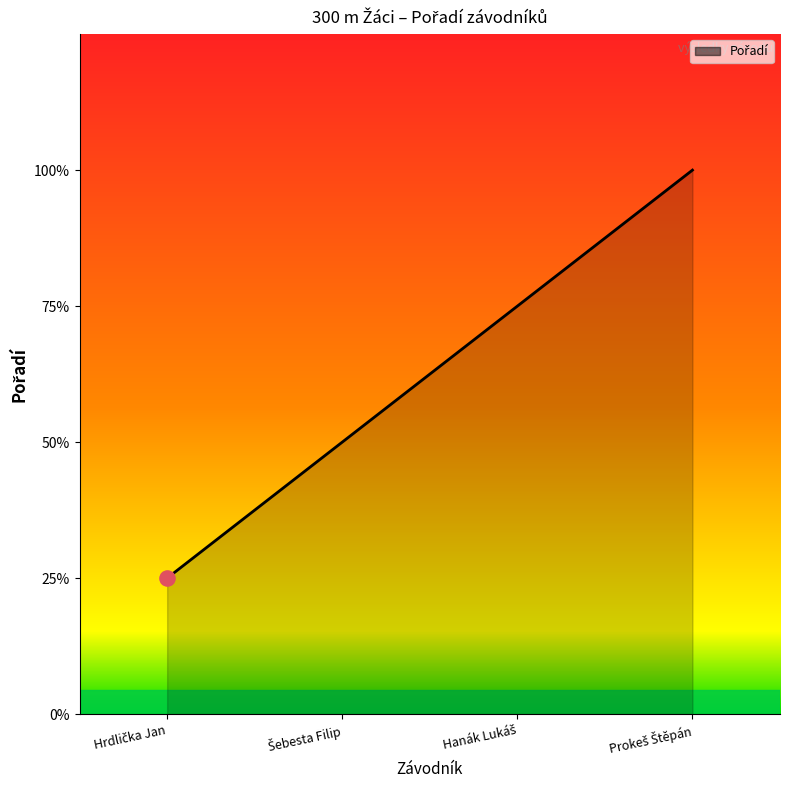

Does the chart have visible grid lines?

No